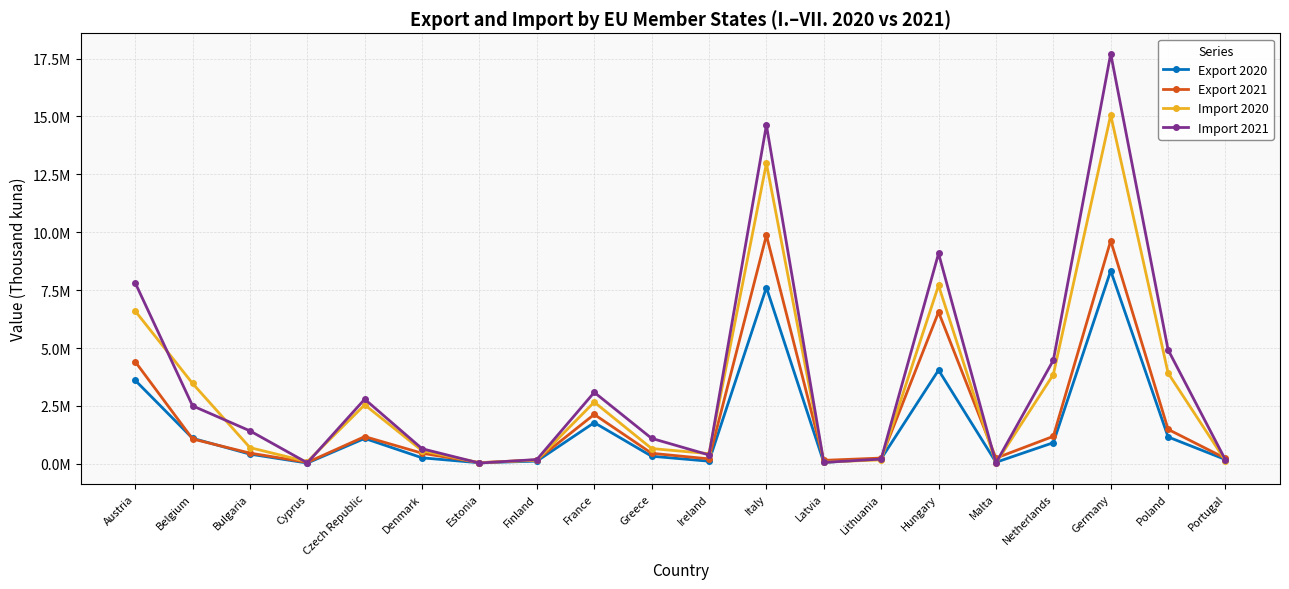

At how many categories does at least one series exceed 4813326?

5